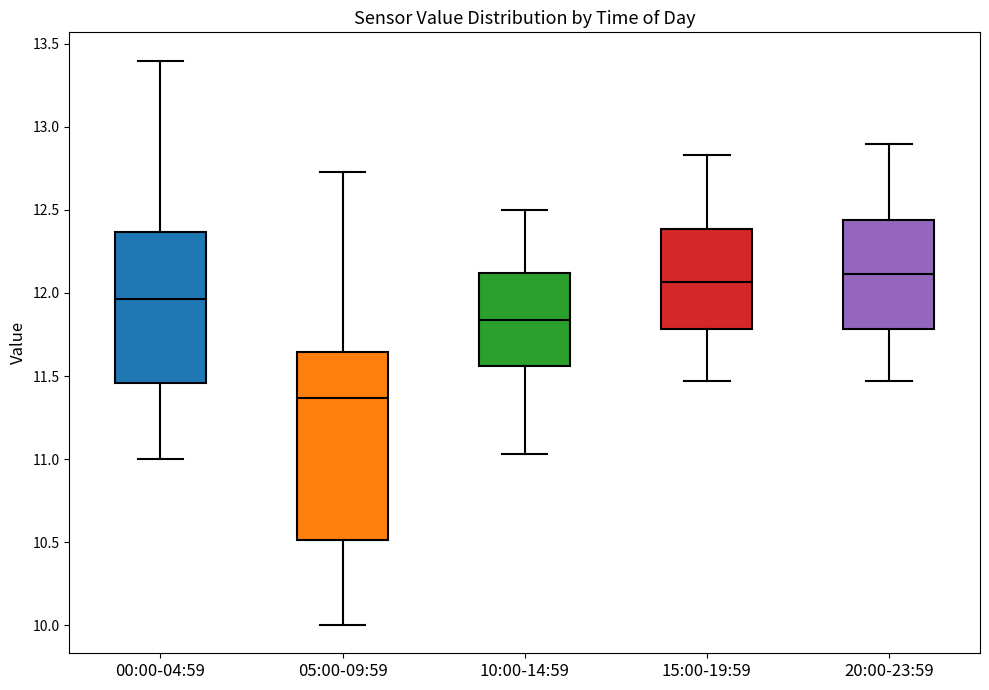

Reading left to right, read every box against the y-axis: the position of its median line, the range the box covers, and the ends of its whiskers. The values are not printed on the chart, so give them approximately, as read against the axis.

00:00-04:59: median 11.95, box 11.45 to 12.35, whiskers 11.00 to 13.40
05:00-09:59: median 11.35, box 10.50 to 11.65, whiskers 10.00 to 12.75
10:00-14:59: median 11.85, box 11.55 to 12.10, whiskers 11.05 to 12.50
15:00-19:59: median 12.05, box 11.80 to 12.40, whiskers 11.45 to 12.85
20:00-23:59: median 12.10, box 11.80 to 12.45, whiskers 11.45 to 12.90